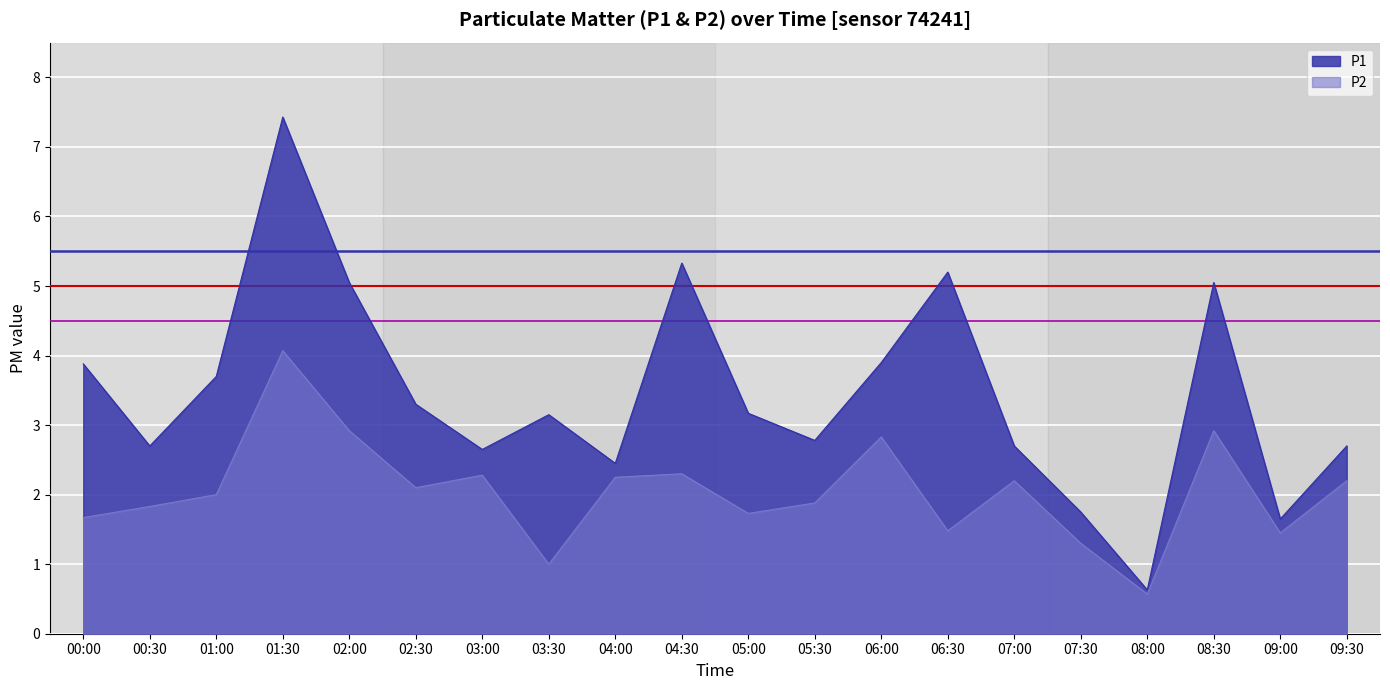

Which category has the lowest value in the P1 series?

08:00